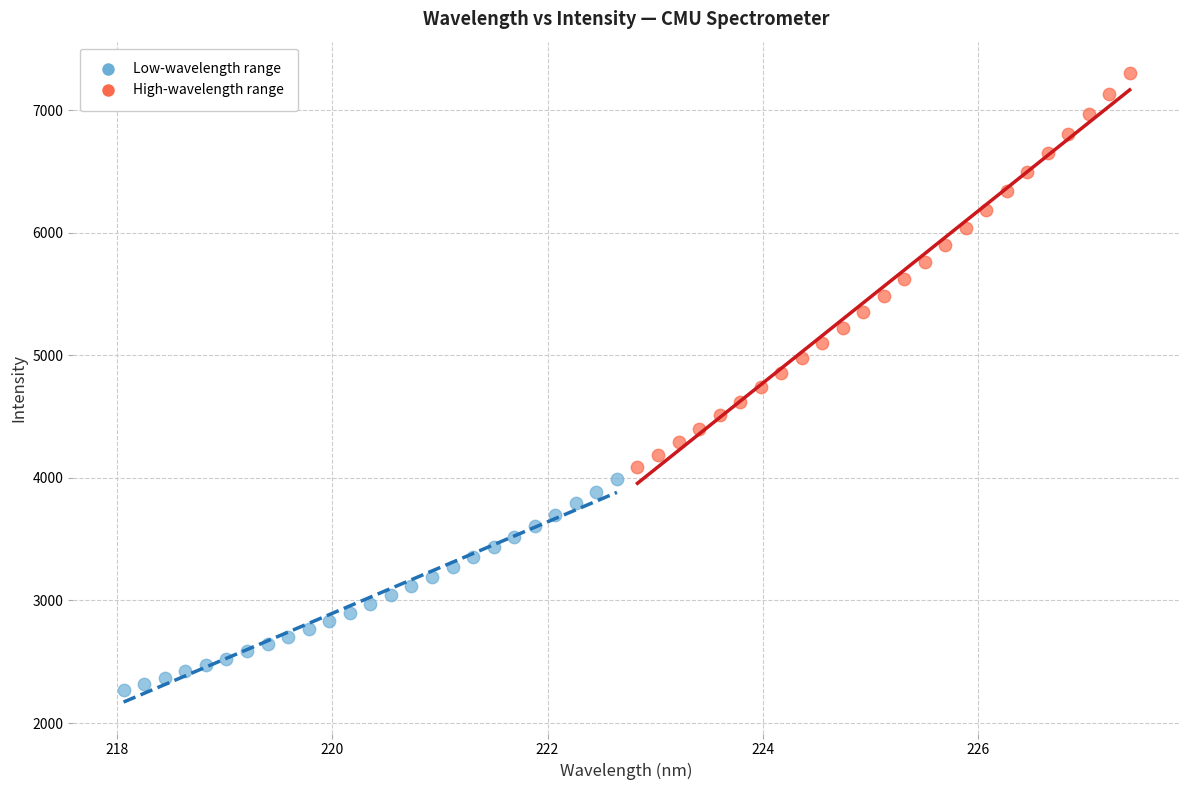

Which series reaches the minimum Y coordinate?

Low-wavelength range